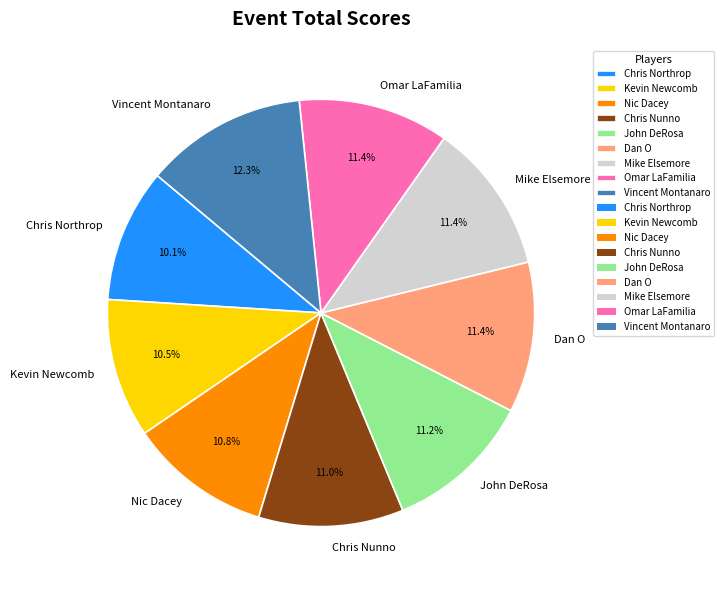

To the nearest percent, what percentage of the pie is Dan O?

11%